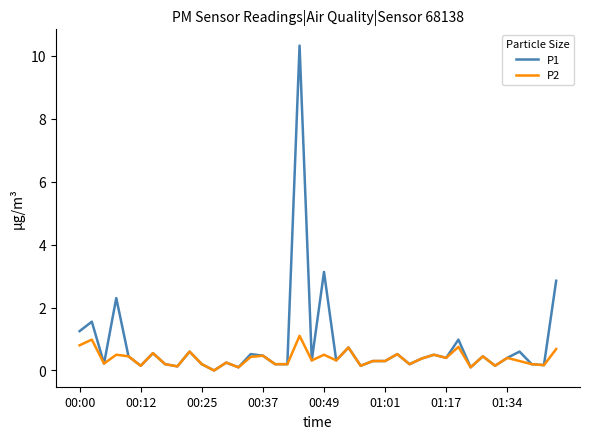

Which series has the widest spread of values?

P1